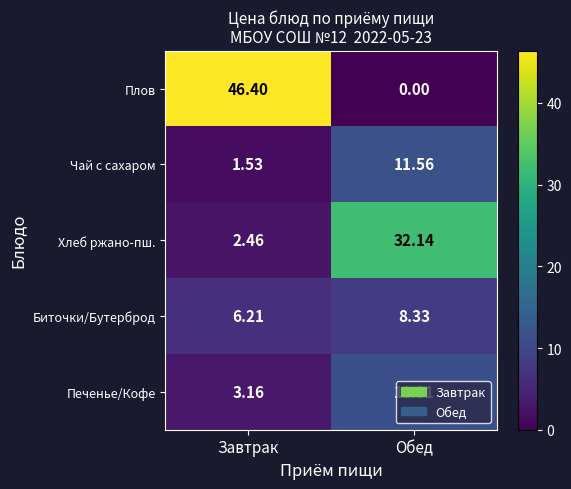

How many categories are shown in the chart?

2